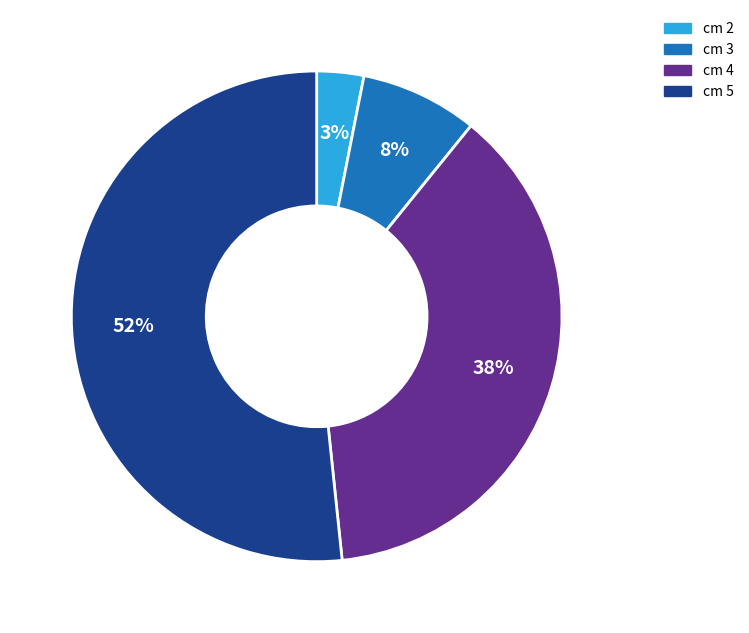

Does any single category account for the majority?

Yes